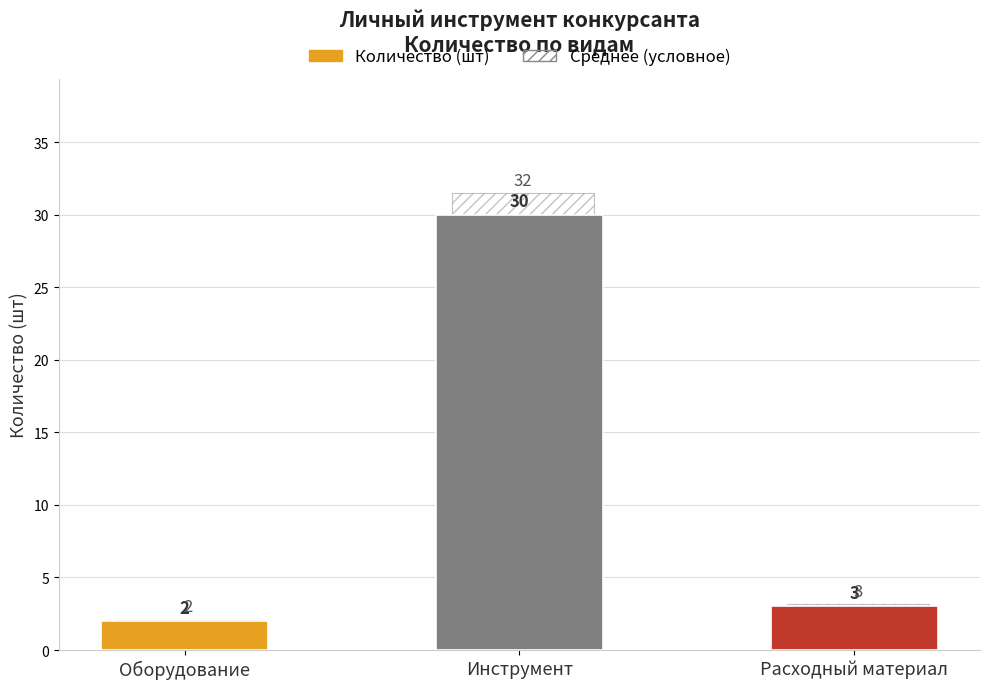

True or false: Количество (шт) has a value of 3.0 at Расходный материал.

True